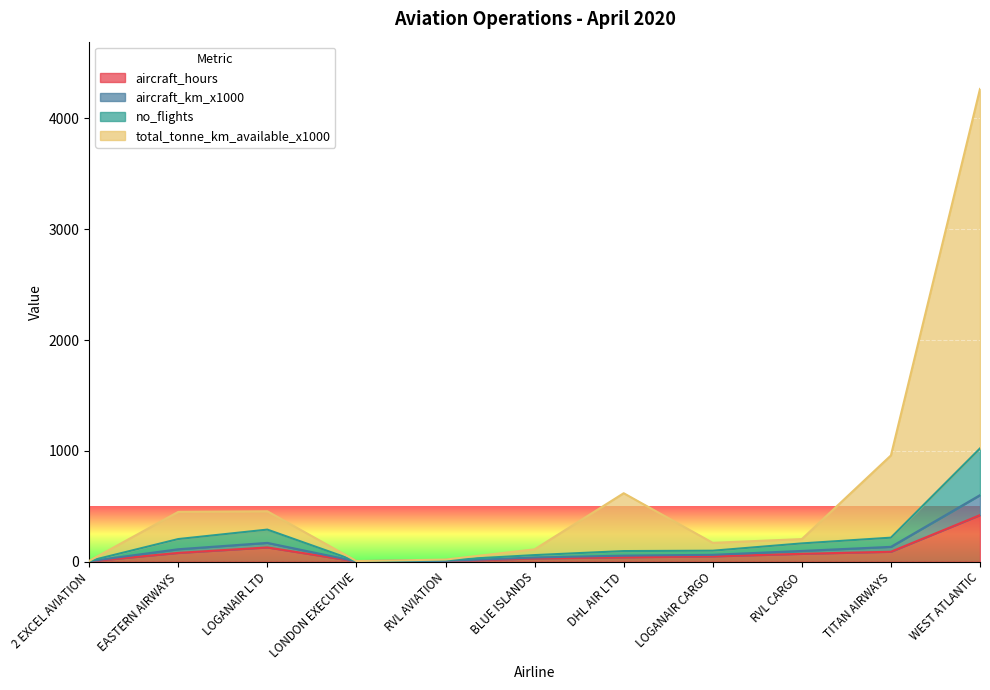

True or false: no_flights and aircraft_hours intersect in this chart.

False